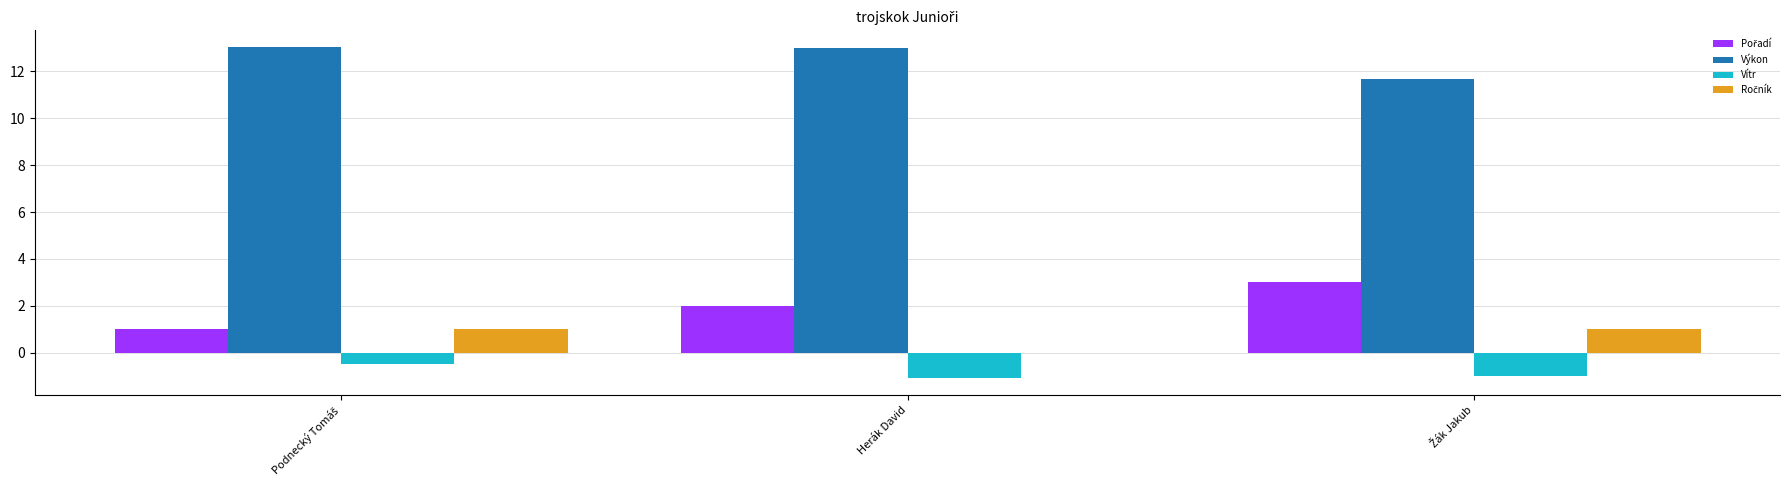

What is the maximum value for Vítr?

-0.5